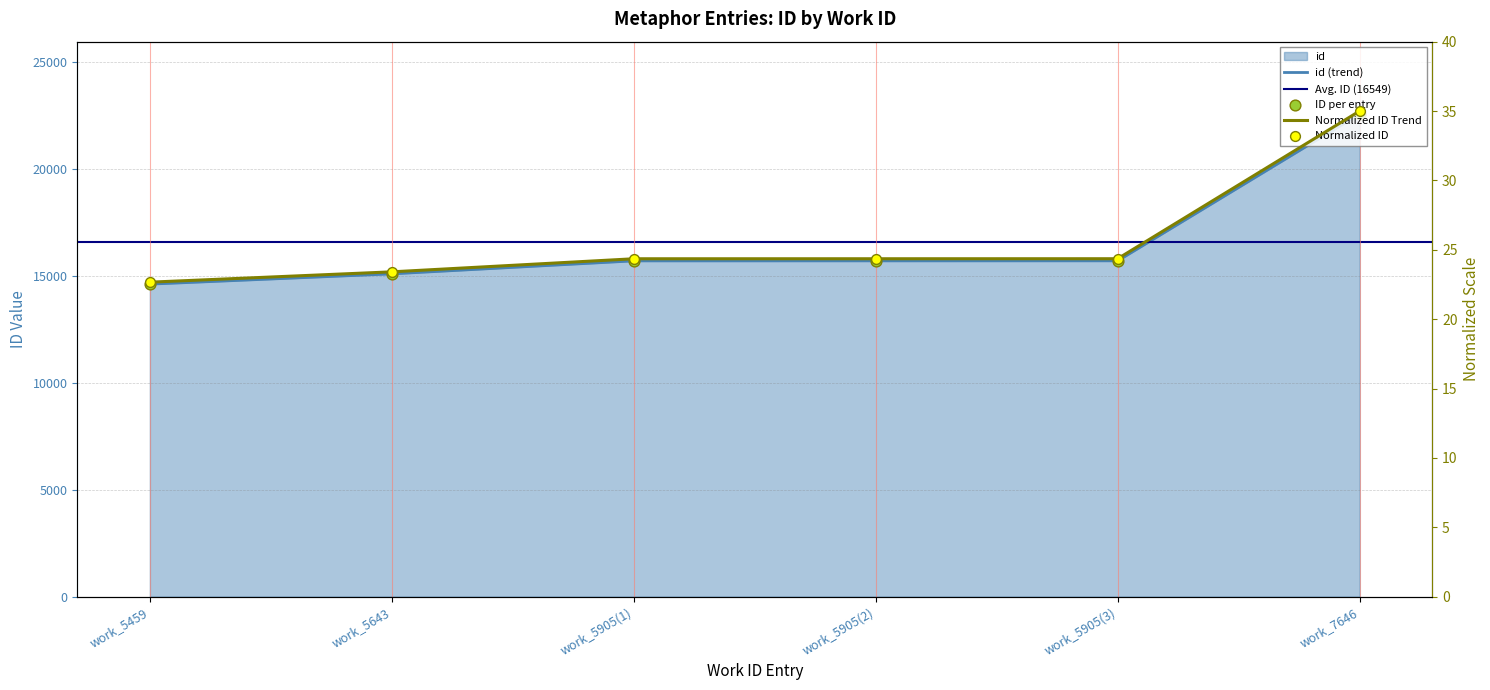

What is the ratio of the value at work_5905(2) to the value at work_7646?

0.7